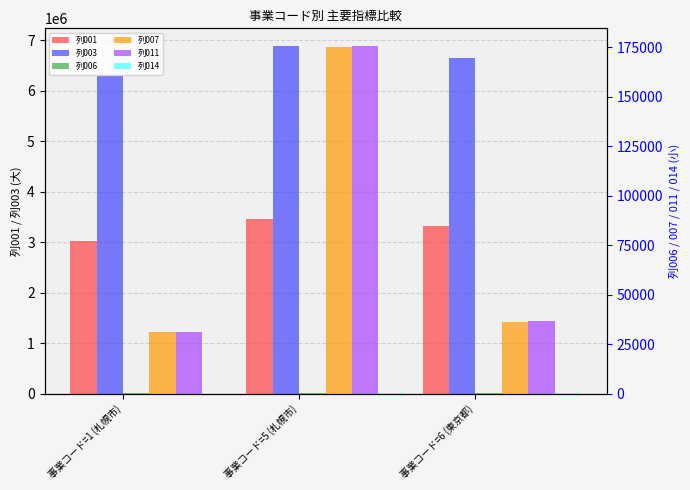

How many data points in 列006 are less than 100?

1